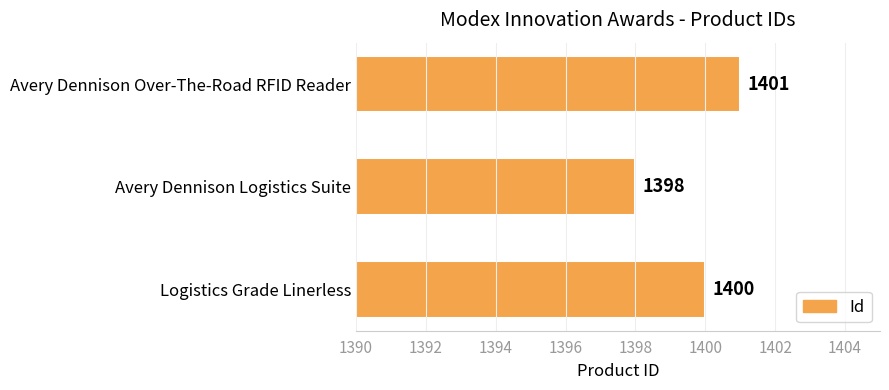

Rank the categories by value from highest to lowest.

Avery Dennison Over-The-Road RFID Reader, Logistics Grade Linerless, Avery Dennison Logistics Suite